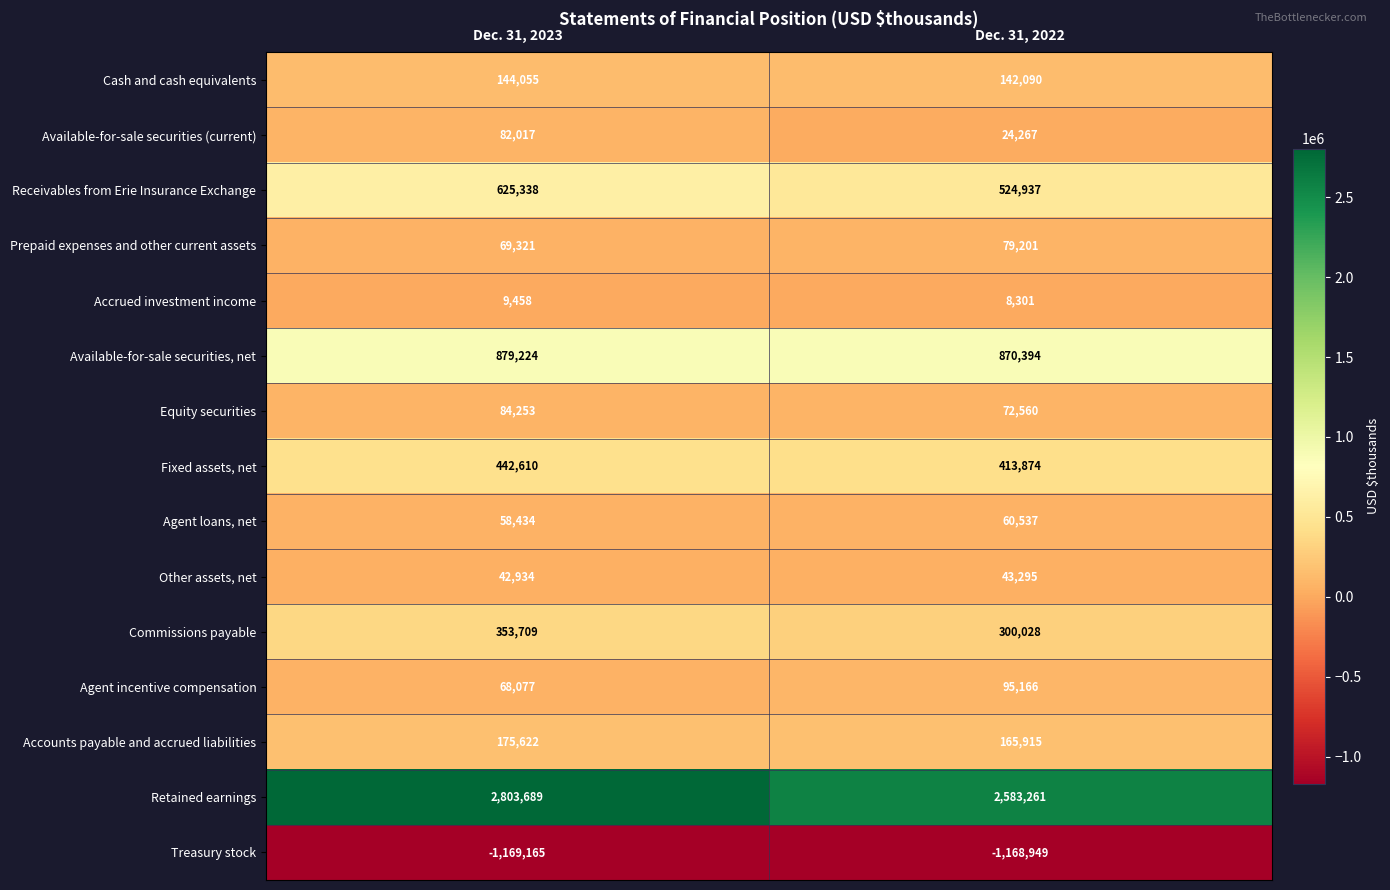

Which series has the largest total across all categories?

Retained earnings